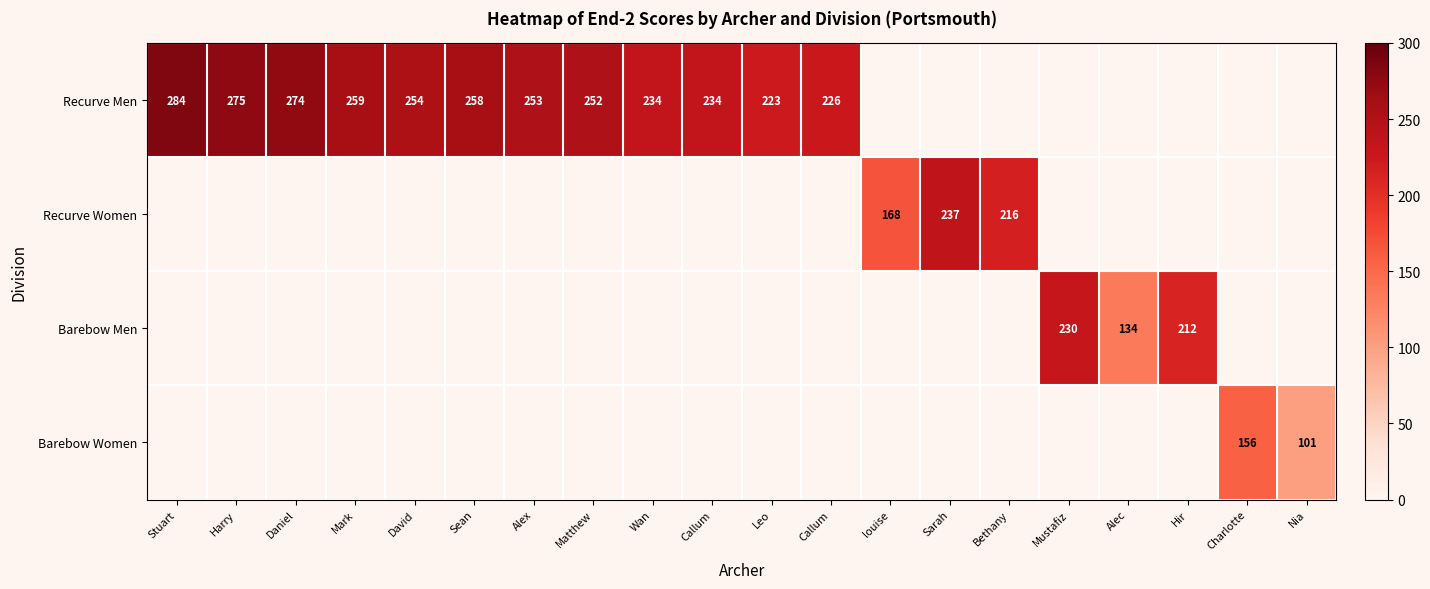

Which has a higher value, Alec or Charlotte?

Charlotte